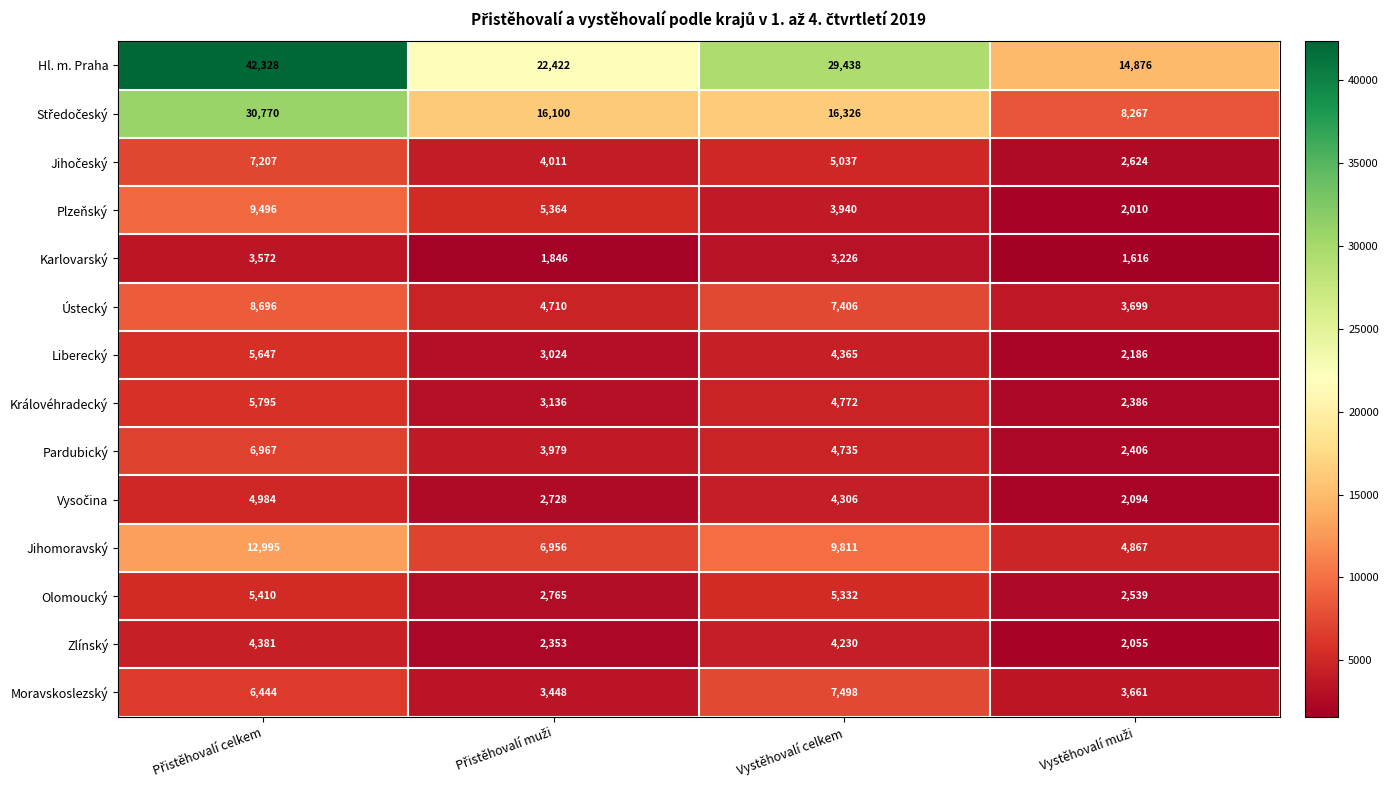

At how many categories does at least one series exceed 6274?

4